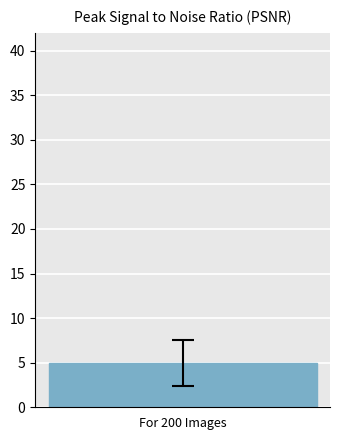

Does the chart contain stacked bars?

No